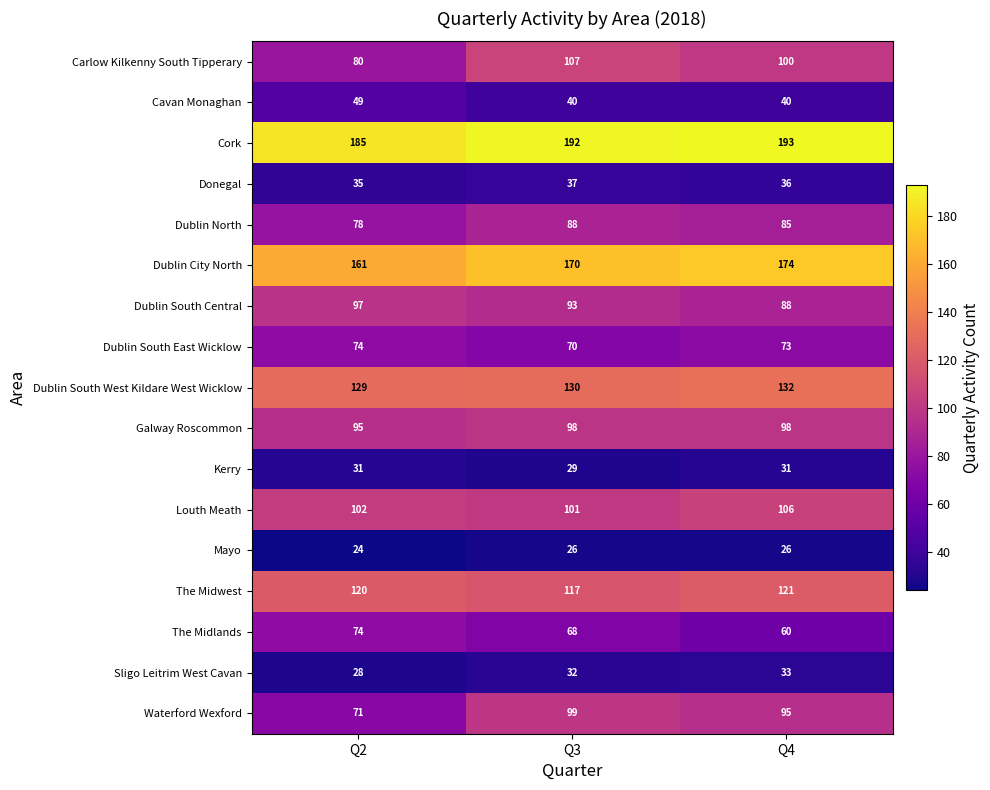

What is the sum of all Sligo Leitrim West Cavan values?

93